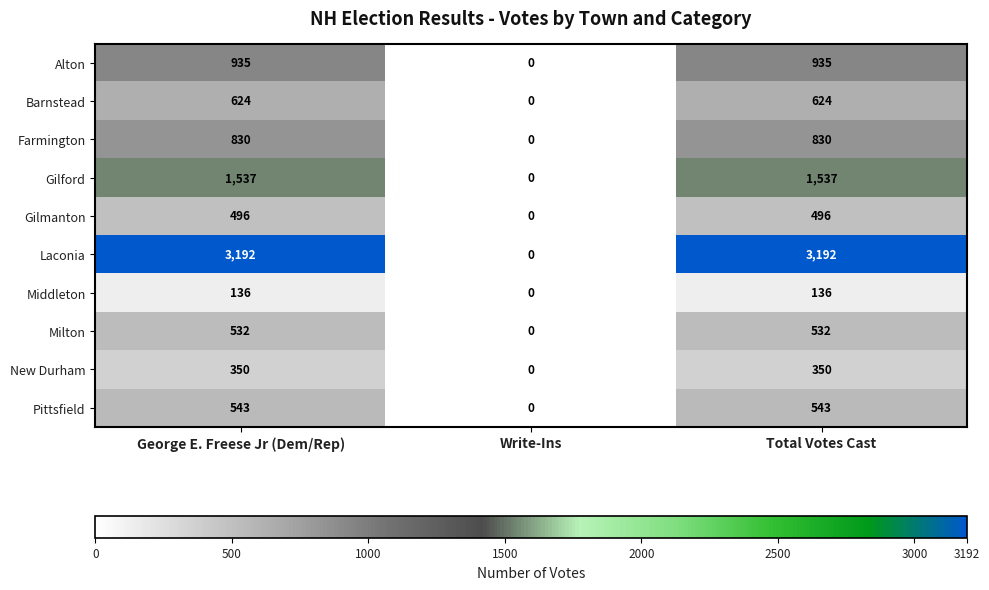

Rank the series by their maximum value, from lowest to highest.

Middleton, New Durham, Gilmanton, Milton, Pittsfield, Barnstead, Farmington, Alton, Gilford, Laconia